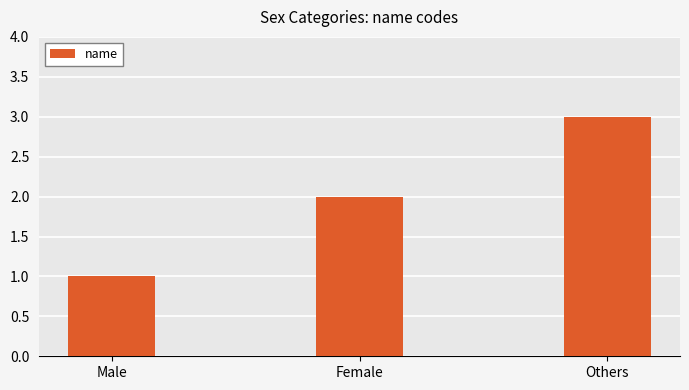

Read the value at Others.

3